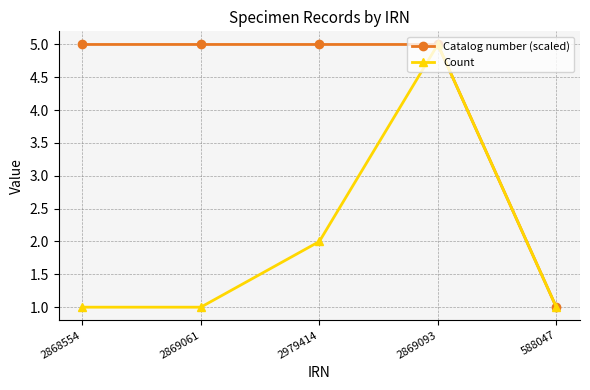

Which series changed the most between 2869061 and 2979414?

Count